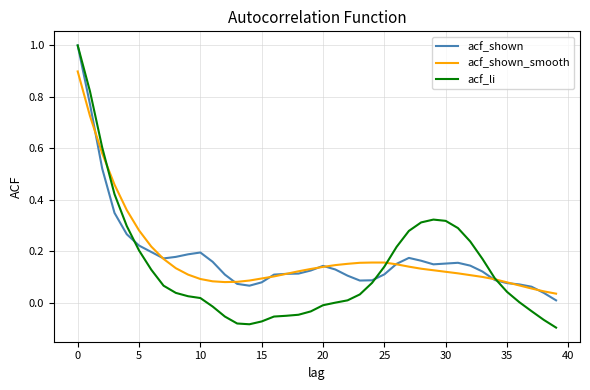

What is the maximum value shown in the chart?

1.0